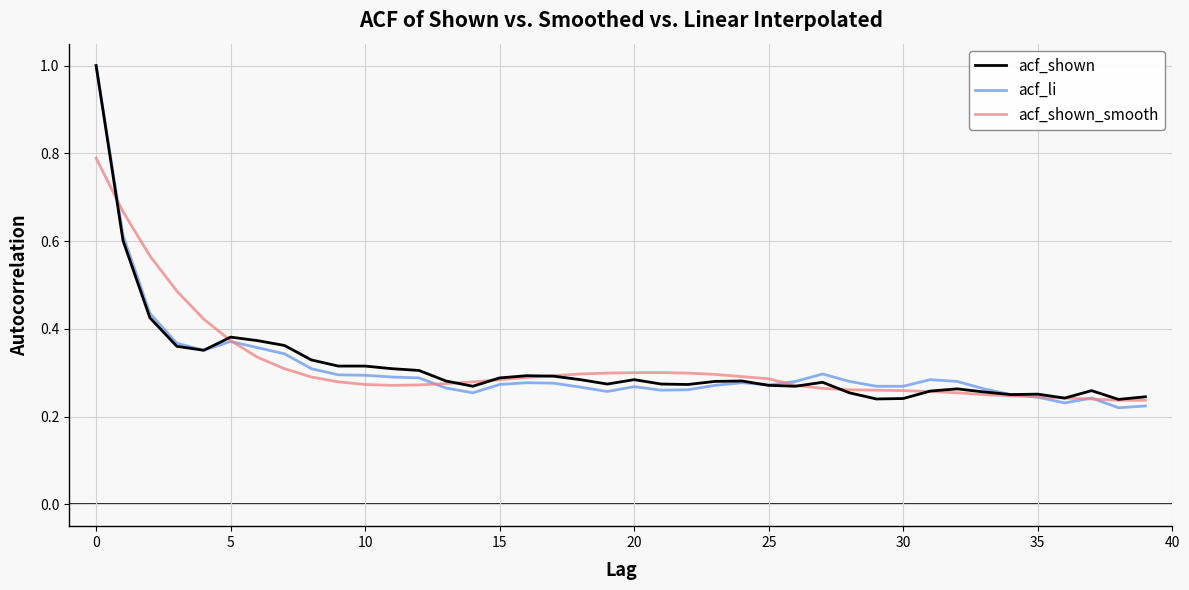

What are all the series names shown in the legend?

acf_shown, acf_li, acf_shown_smooth